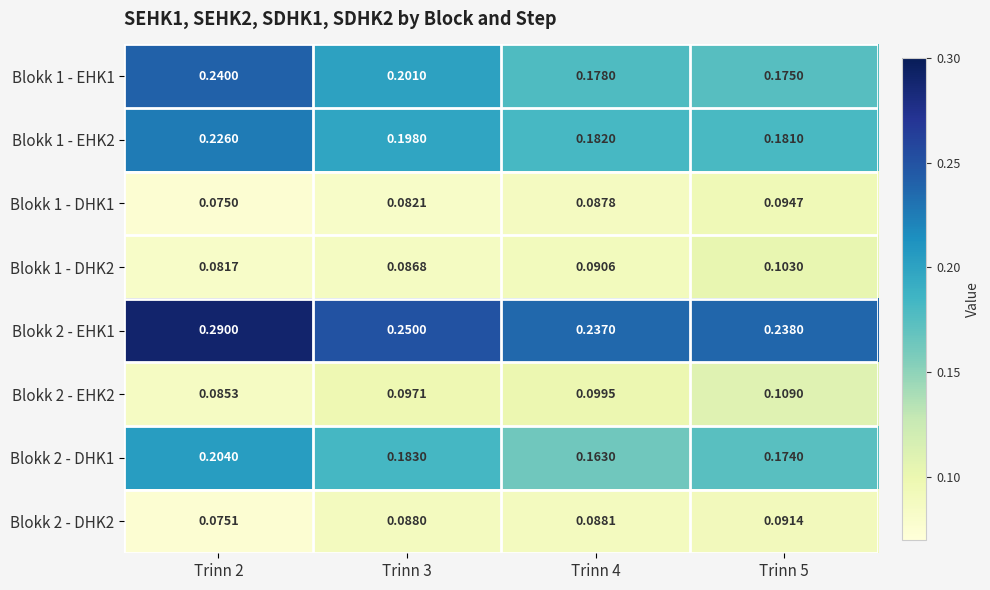

Is the value of Blokk 2 - DHK2 at Trinn 4 greater than the value of Blokk 1 - EHK1 at Trinn 4?

No